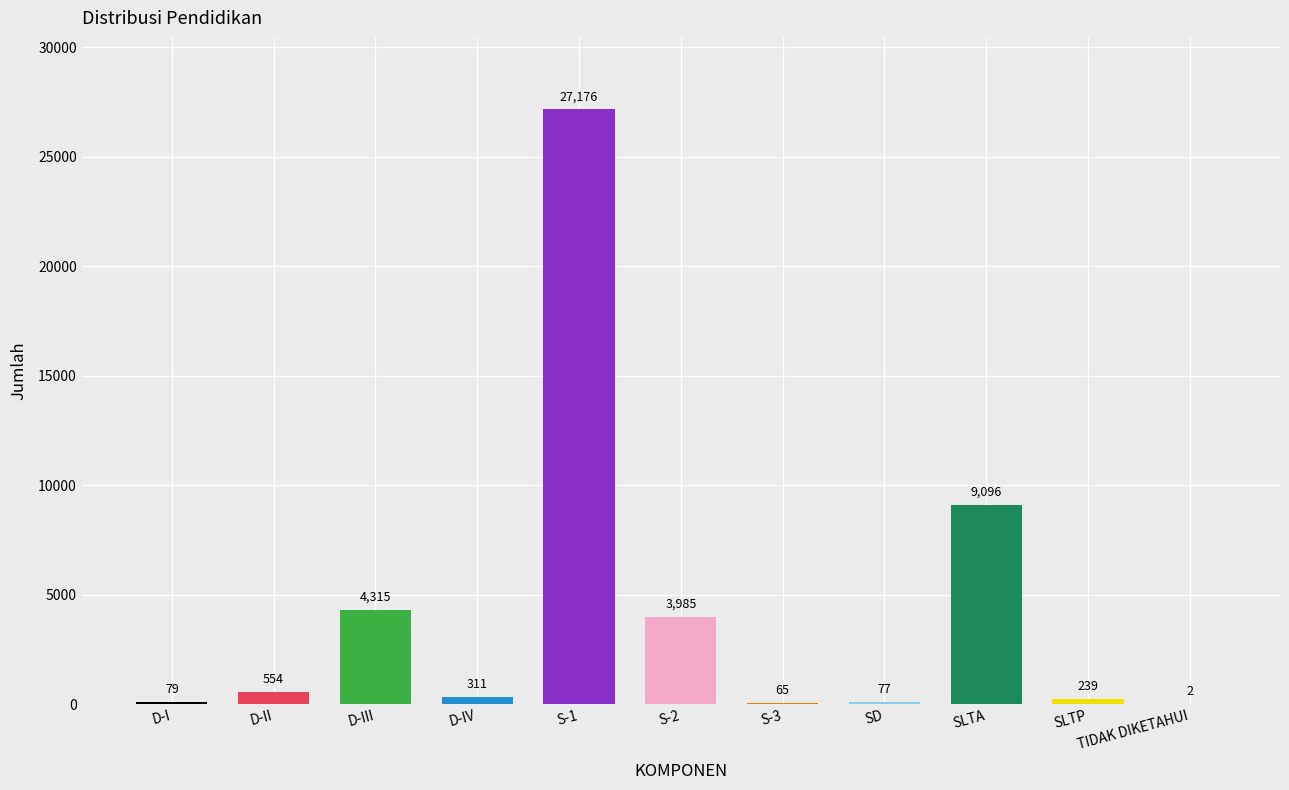

At which label does the data first exceed 311?

D-II